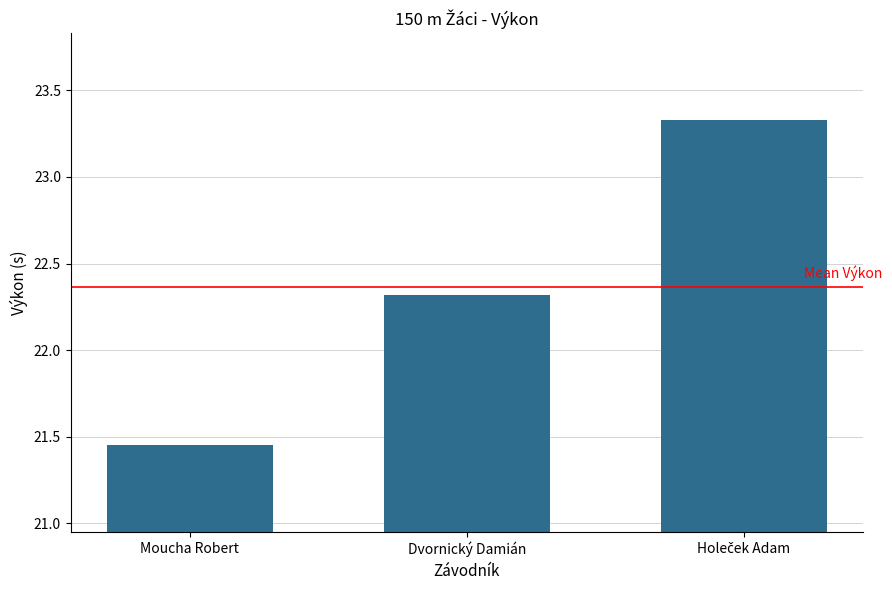

Count the values in the range 21 to 23.

2